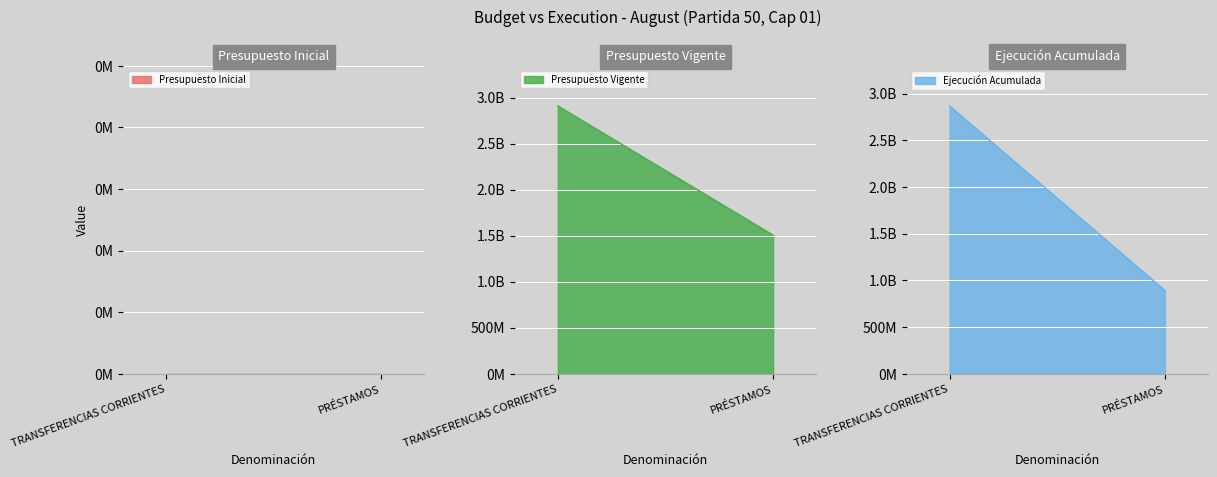

At which category is the sum across all series the highest?

TRANSFERENCIAS CORRIENTES